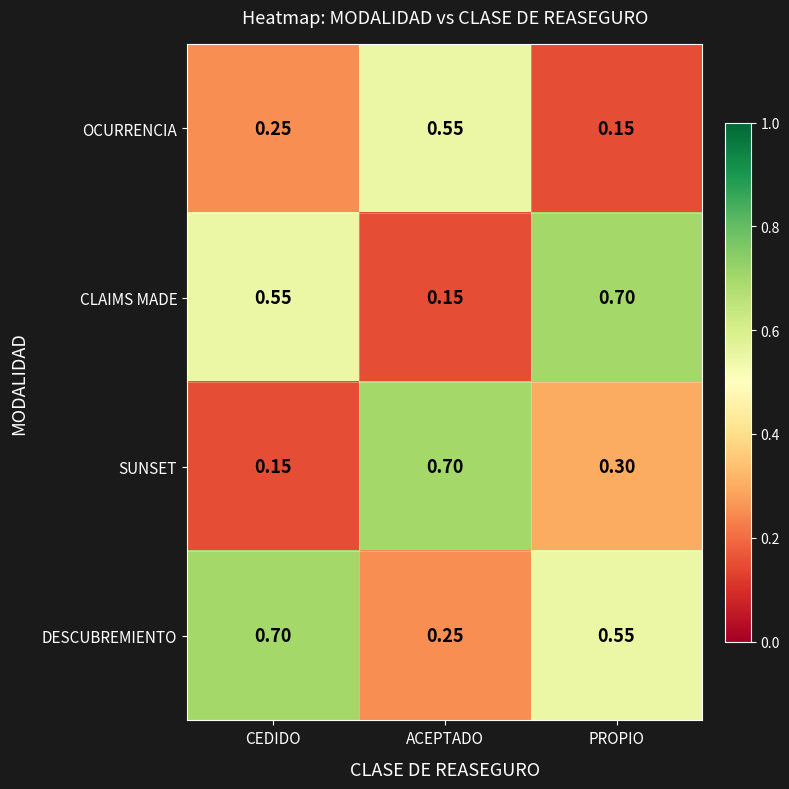

At CEDIDO, list the series in order from largest to smallest.

DESCUBREMIENTO, CLAIMS MADE, OCURRENCIA, SUNSET